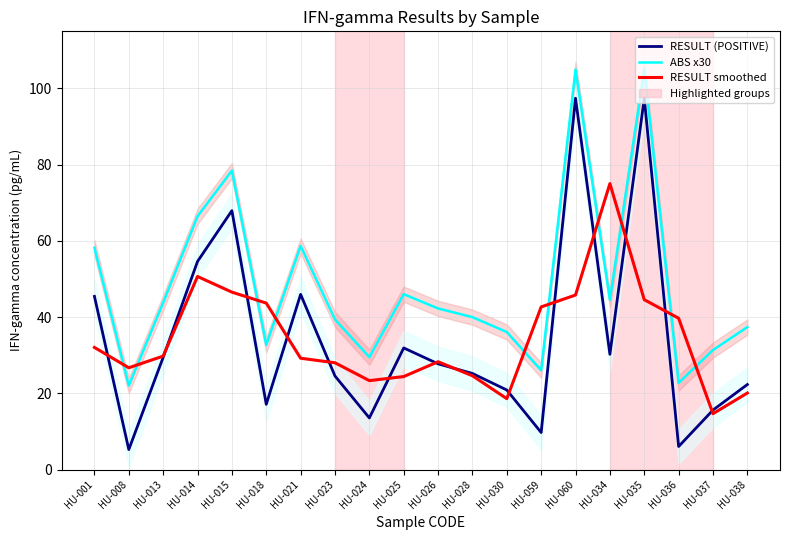

How many data points in RESULT smoothed are less than 29?

9